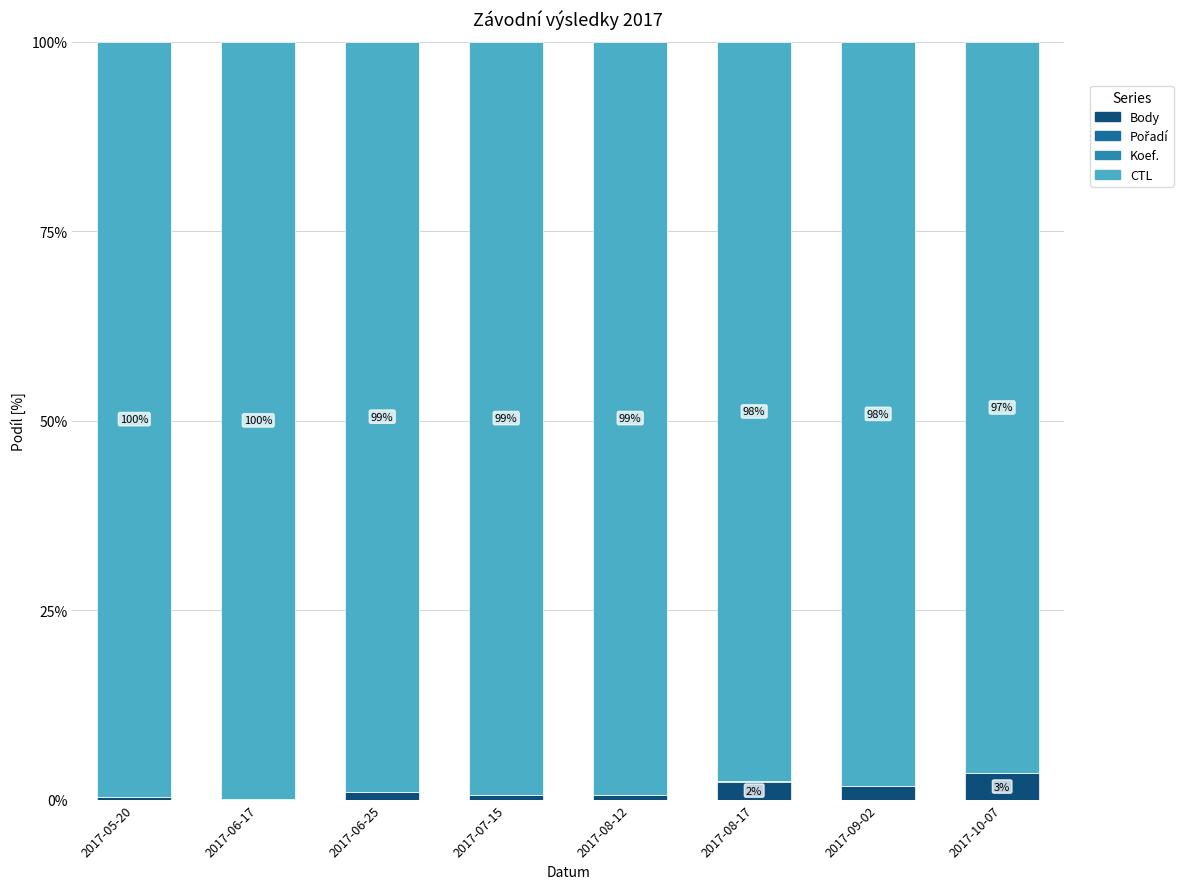

What position from the left is 2017-05-20?

1